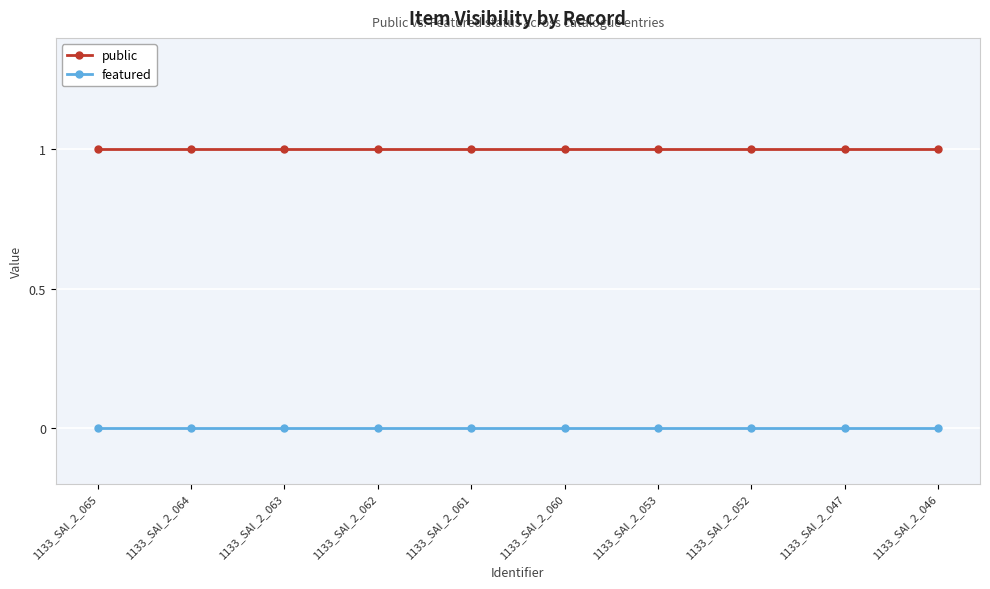

Is it true that public equals 1 at 1133_SAI_2_061?

True